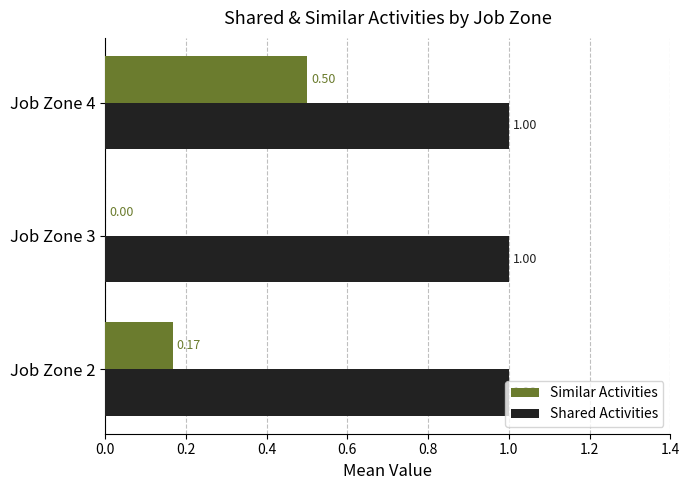

What is the sum of the Shared Activities values at Job Zone 3 and Job Zone 4?

2.0